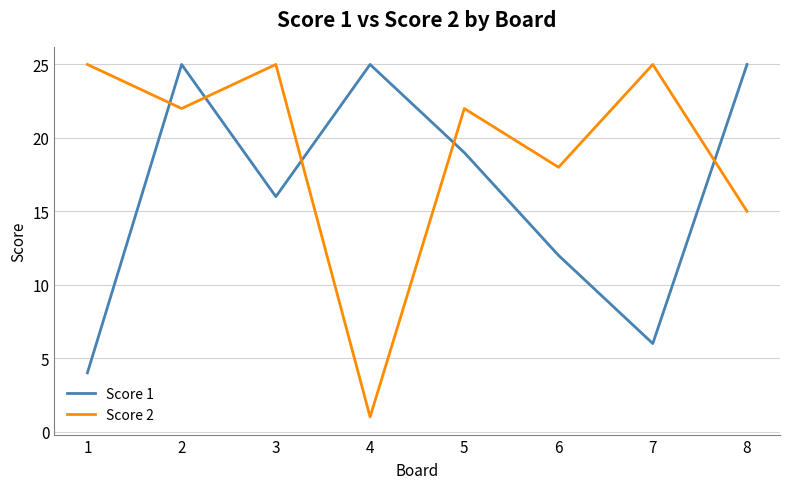

Which category has the lowest value in the Score 1 series?

1